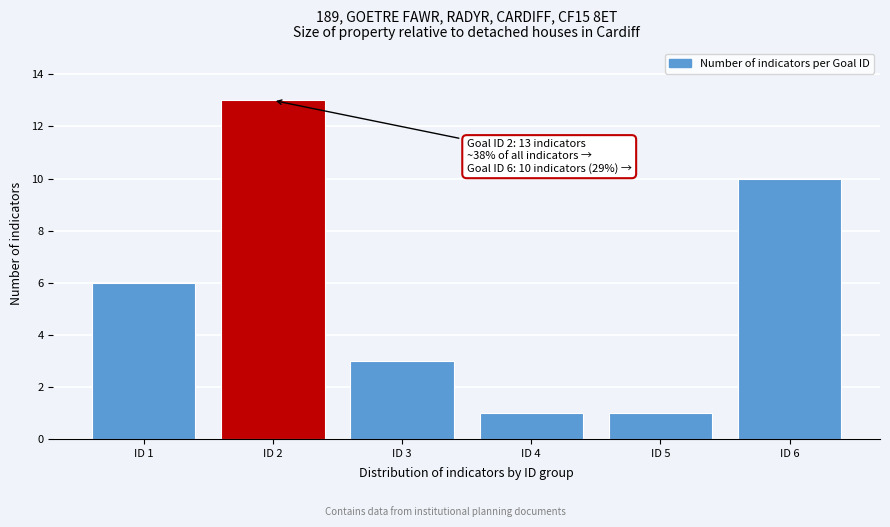

Reading right to left, extract all data points from this chart.

ID 6=10	ID 5=1	ID 4=1	ID 3=3	ID 2=13	ID 1=6